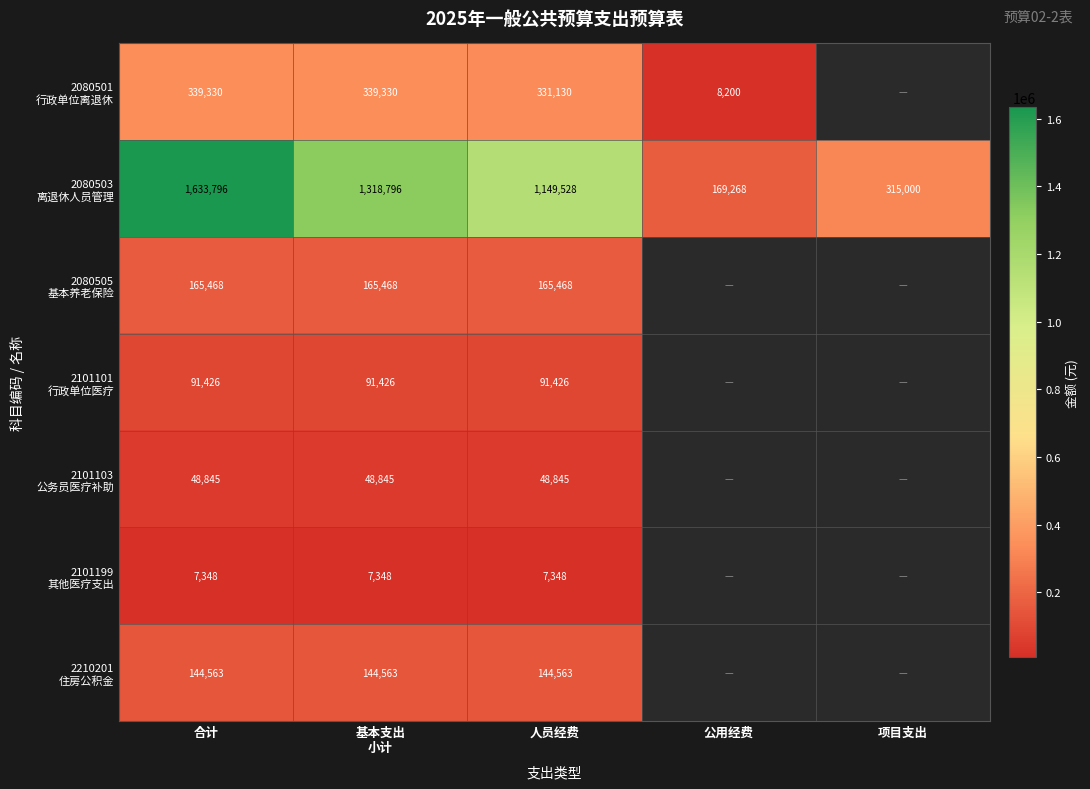

What is the total value across all series at 合计?

2430776.0